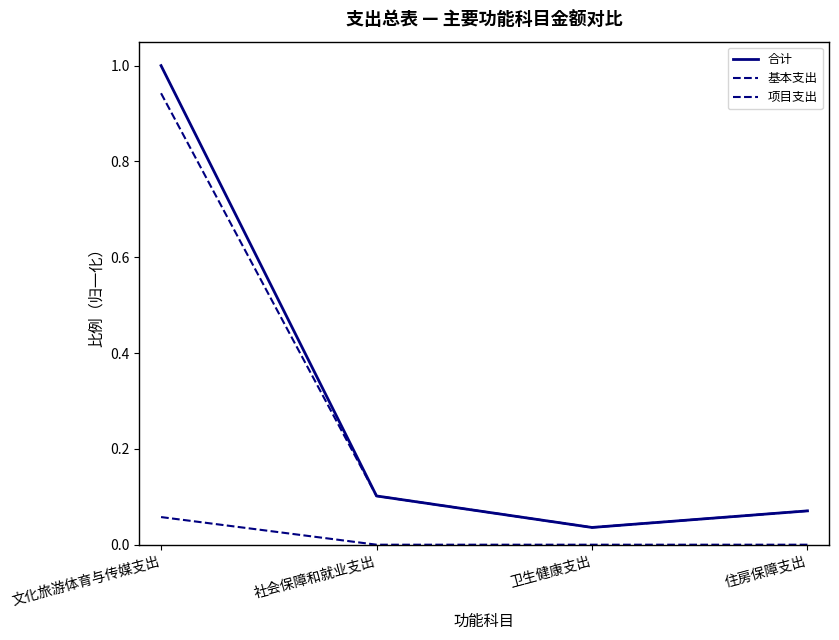

Reading left to right, what are all the values shown in this chart?

合计: 1.0	0.1	0.0	0.1
基本支出: 0.9	0.1	0.0	0.1
项目支出: 0.1	0.0	0.0	0.0